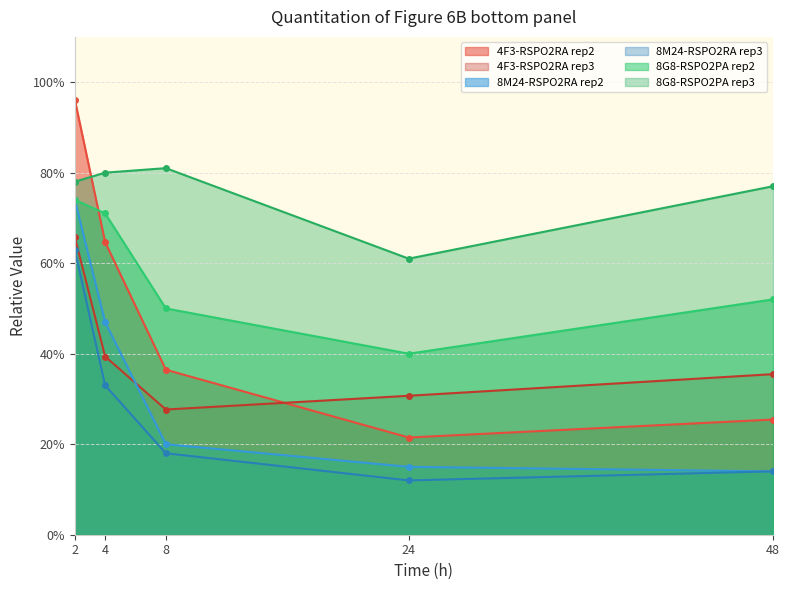

Does the chart display data point markers on the line(s)?

Yes